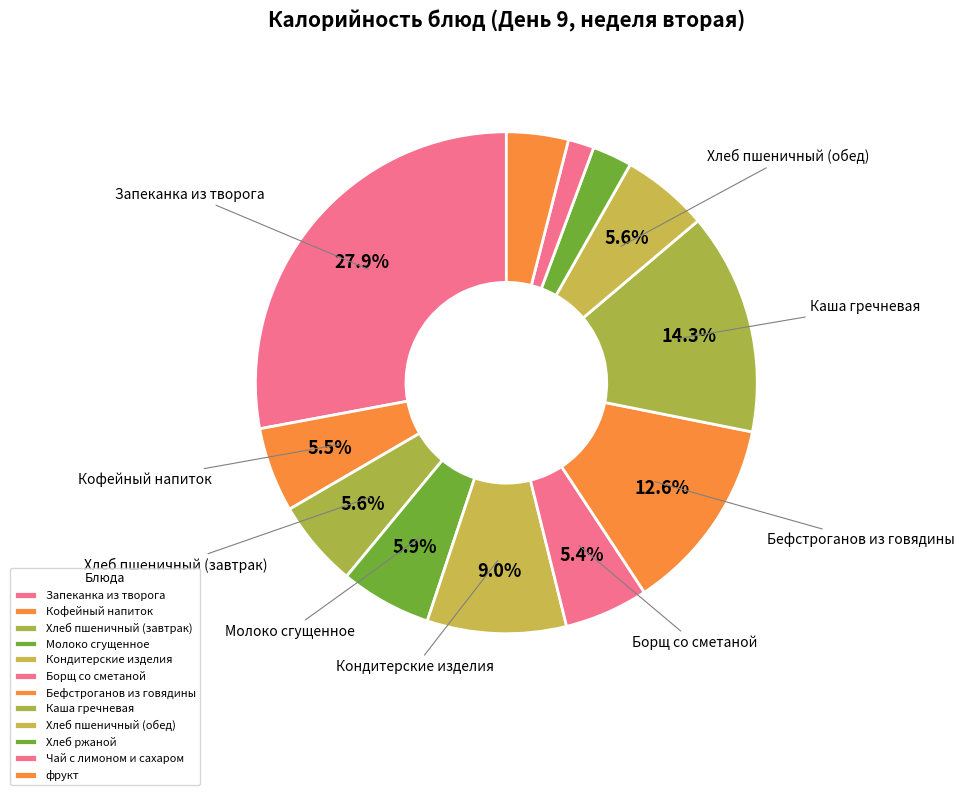

To the nearest percent, what percentage of the pie is Кондитерские изделия?

9%